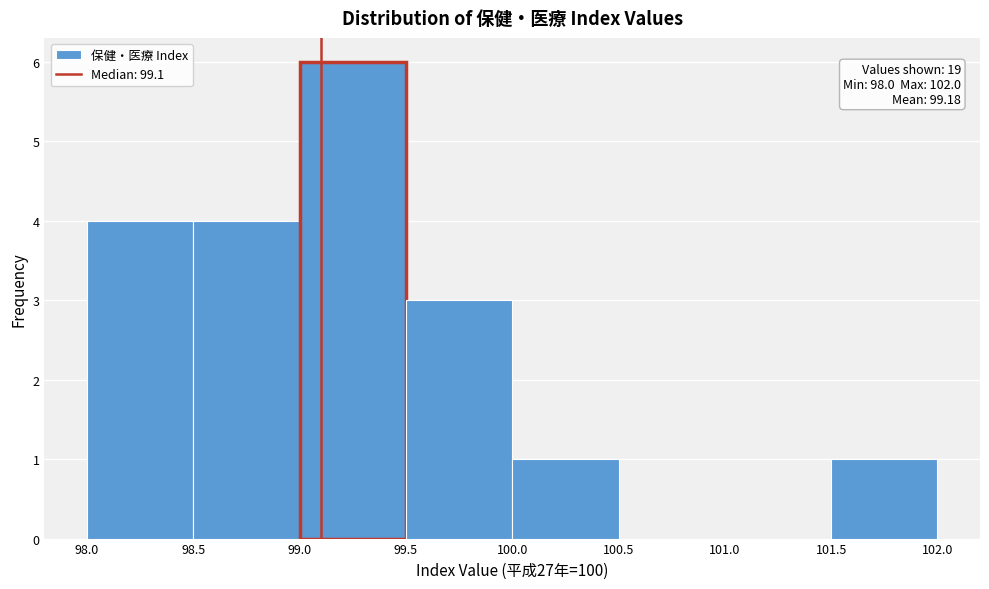

Over which range of the x-axis is the bar tallest?

99.0 to 99.5